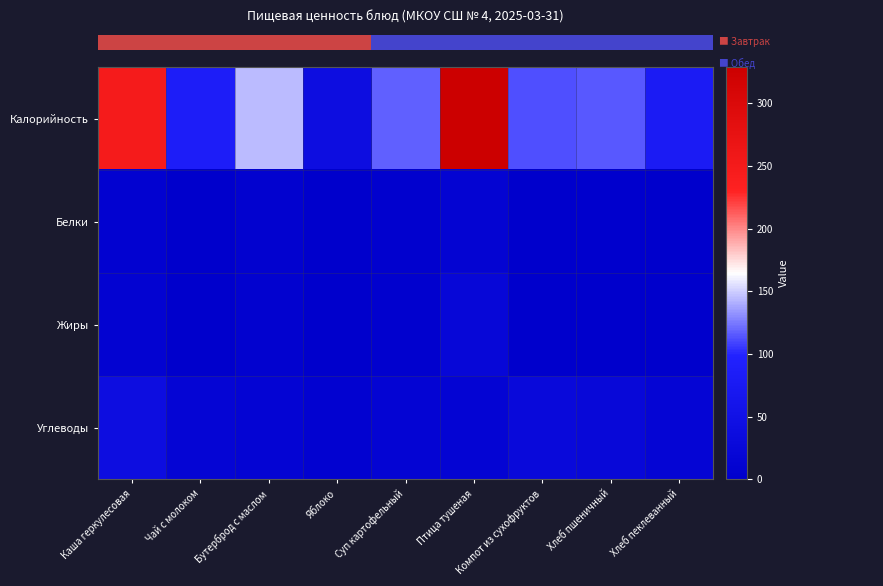

What is the total value across all series at Птица тушеная?

378.9